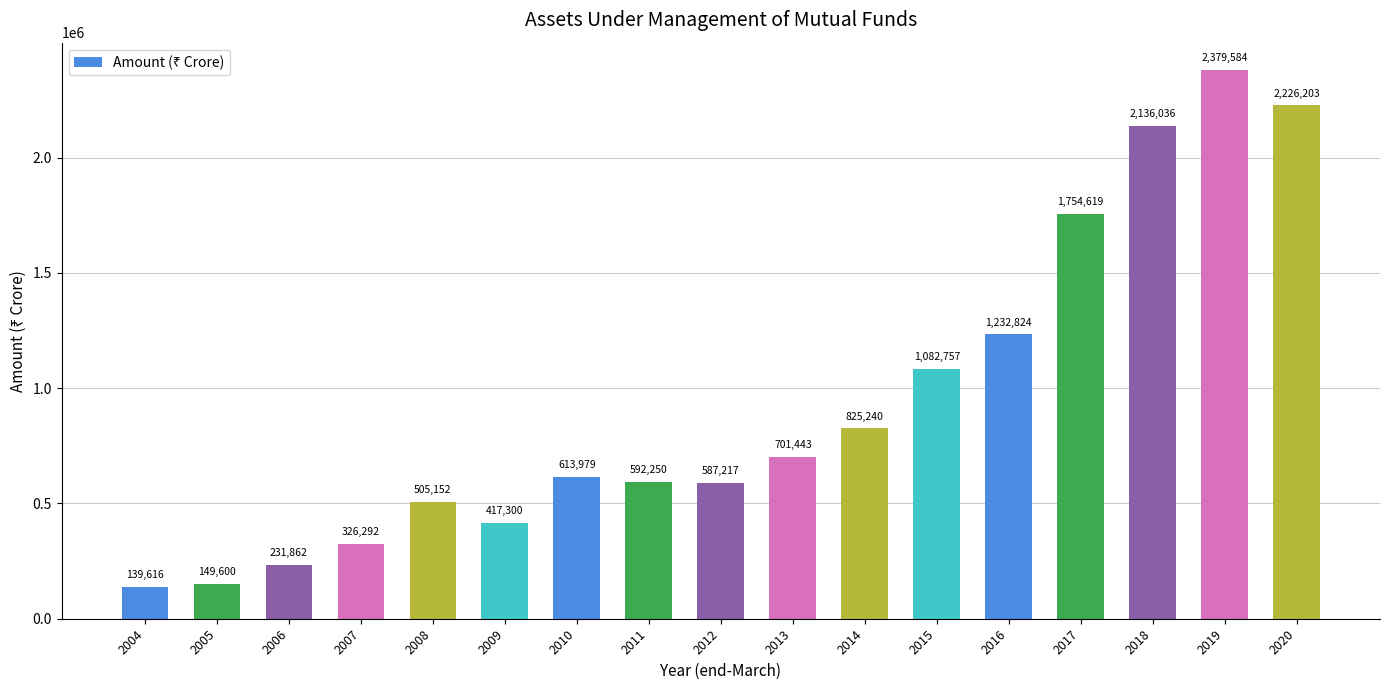

Which label corresponds to the smallest value in the chart?

2004